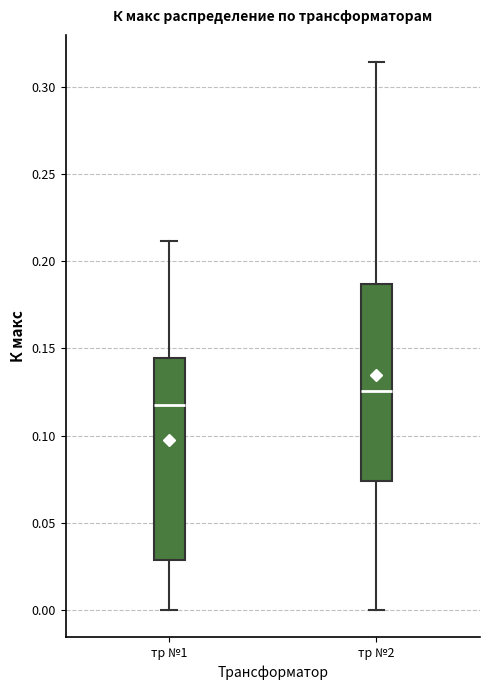

Reading left to right, read every box against the y-axis: the position of its median line, the range the box covers, and the ends of its whiskers. The values are not printed on the chart, so give them approximately, as read against the axis.

тр №1: median 0.115, box 0.030 to 0.145, whiskers 0.000 to 0.210
тр №2: median 0.125, box 0.075 to 0.185, whiskers 0.000 to 0.315